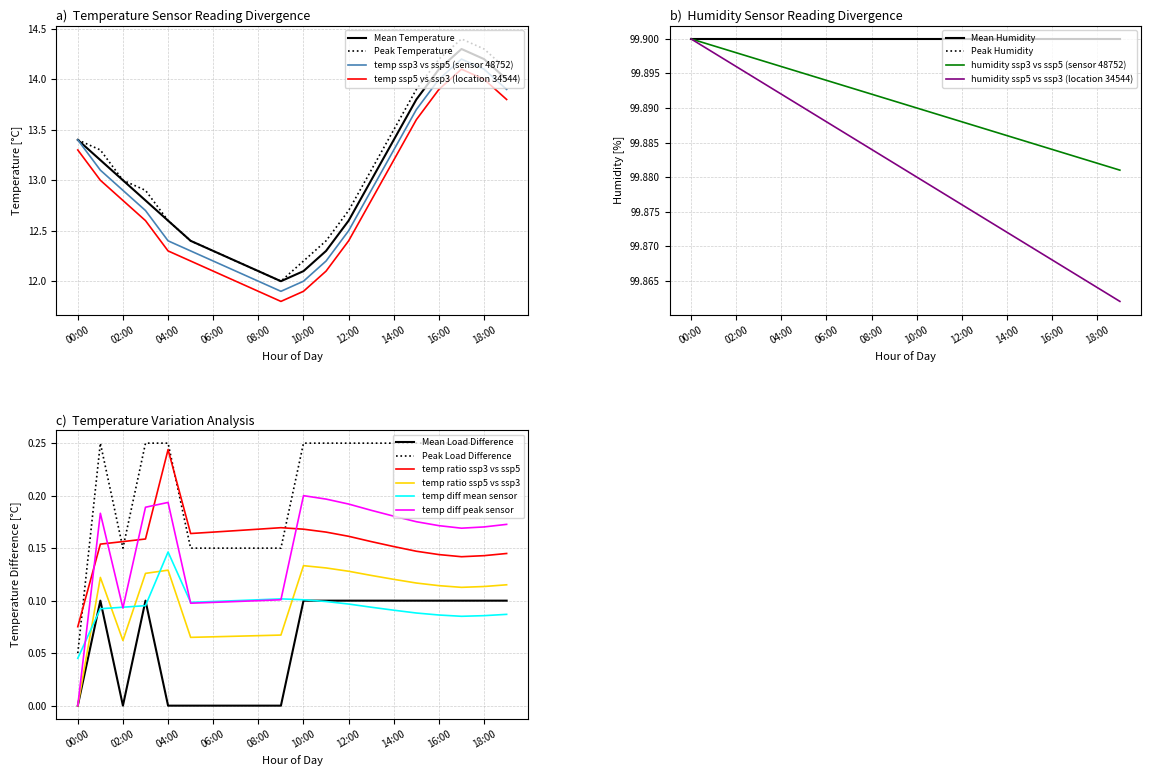

What is the spread (max minus min) of values at 12:00?

0.3